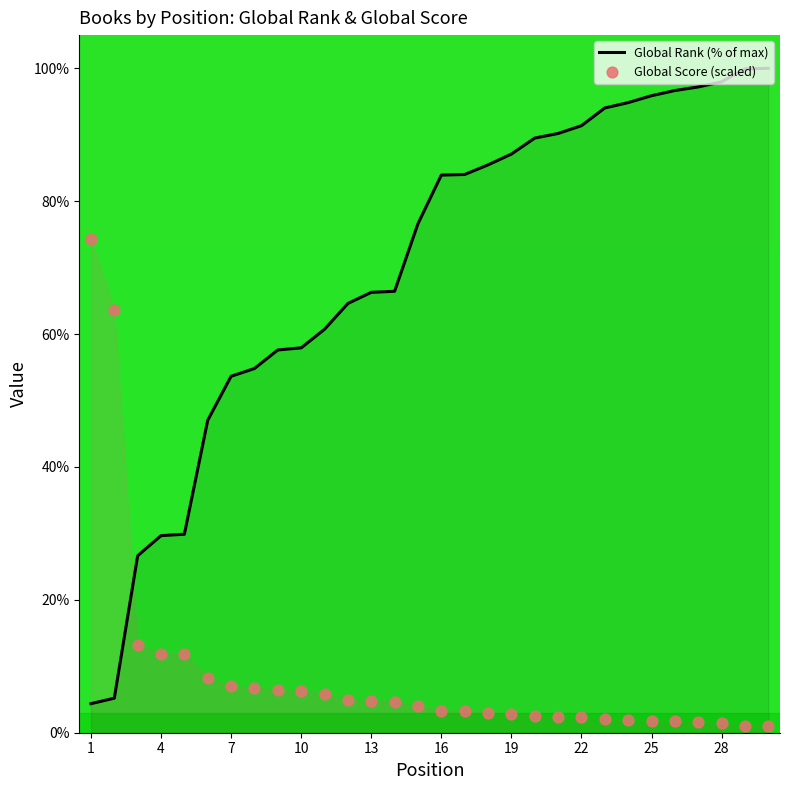

Is it true that Global Rank (% of max) equals 91.4 at 22?

True